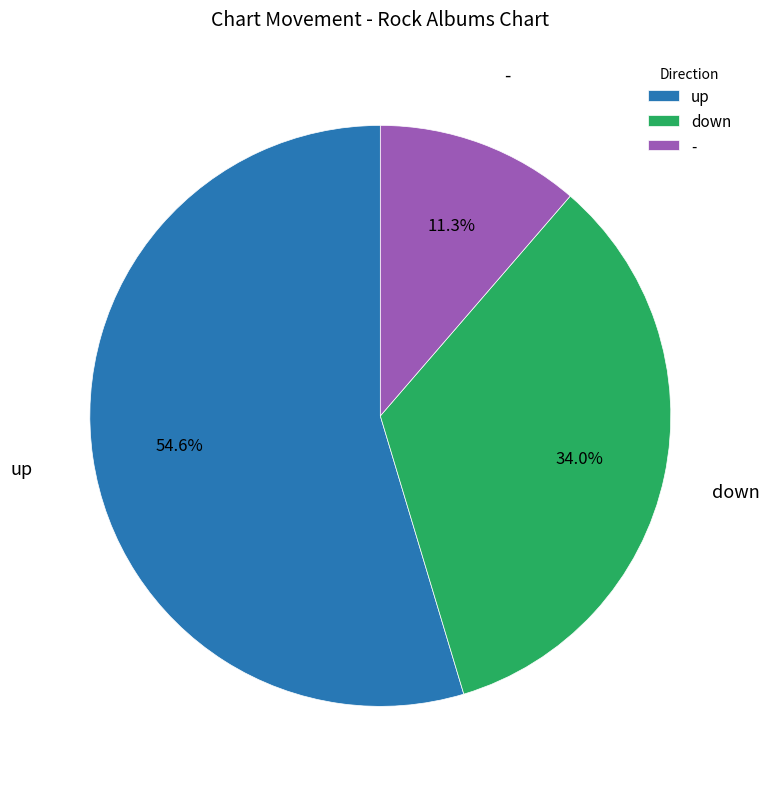

To the nearest percent, what is the difference between the down and - slice percentages?

23%